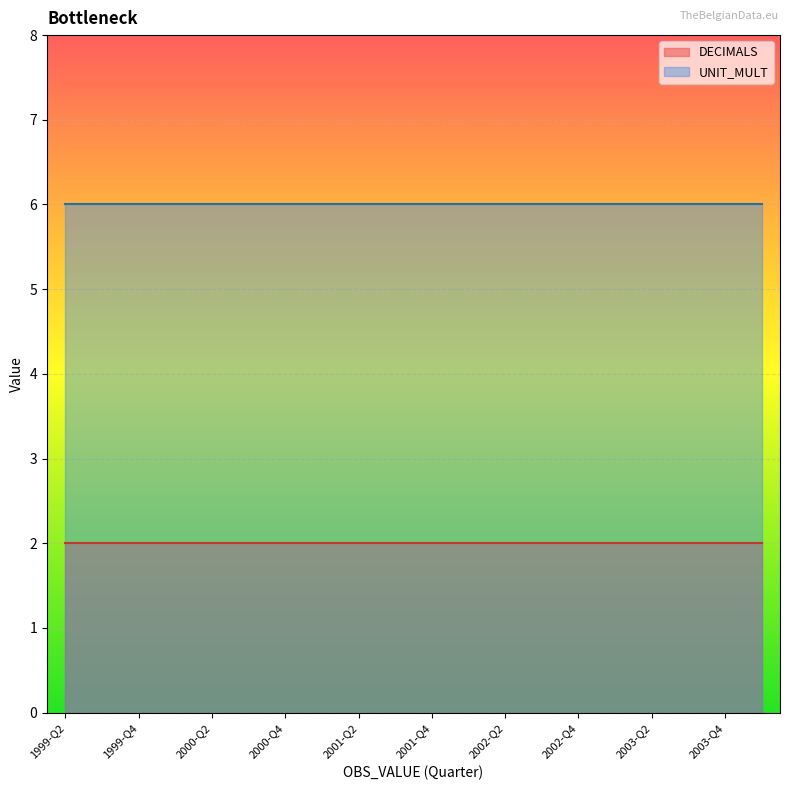

How many categories are shown in the chart?

20